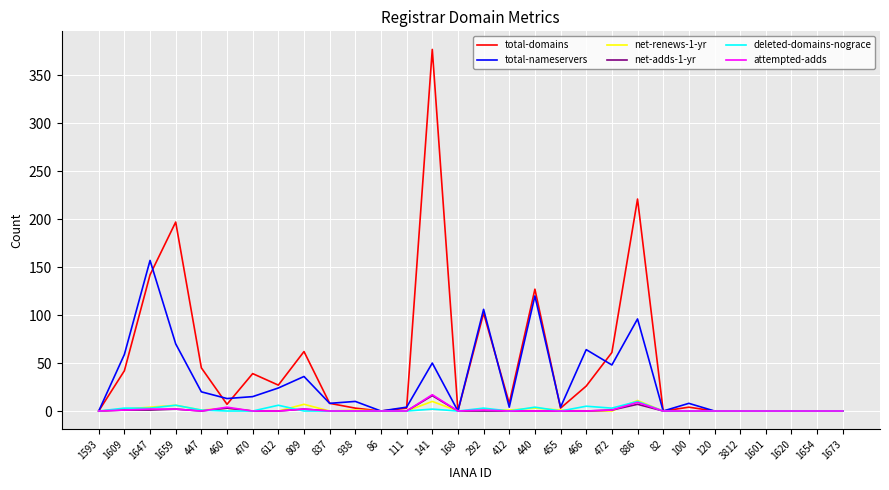

What is the sum of all total-nameservers values?

916